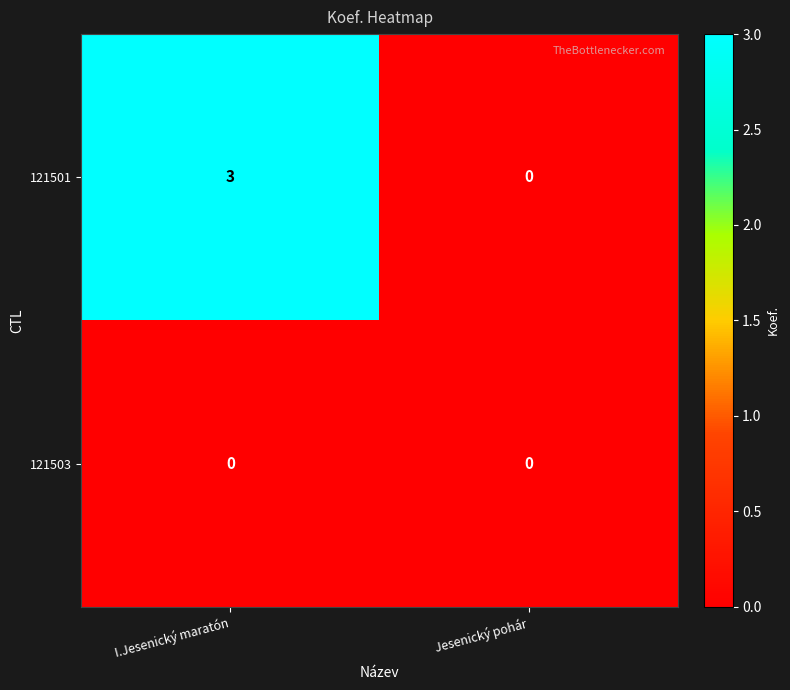

What is the maximum value shown in the chart?

3